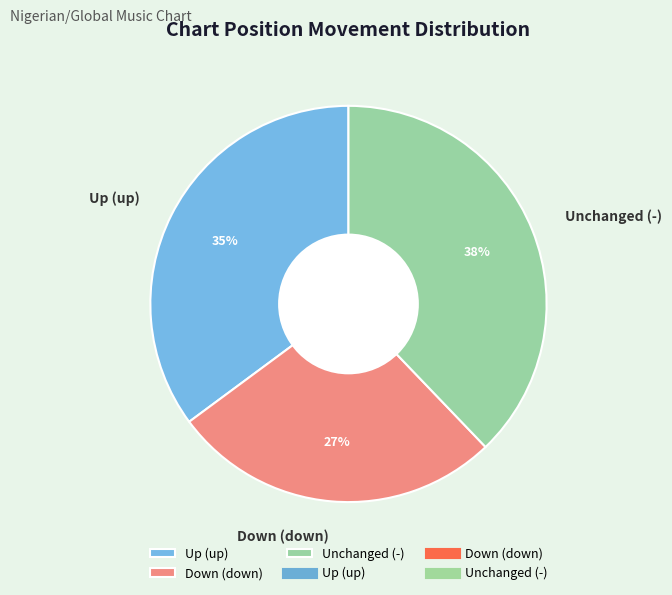

What is the largest slice in the pie chart?

Unchanged (-)